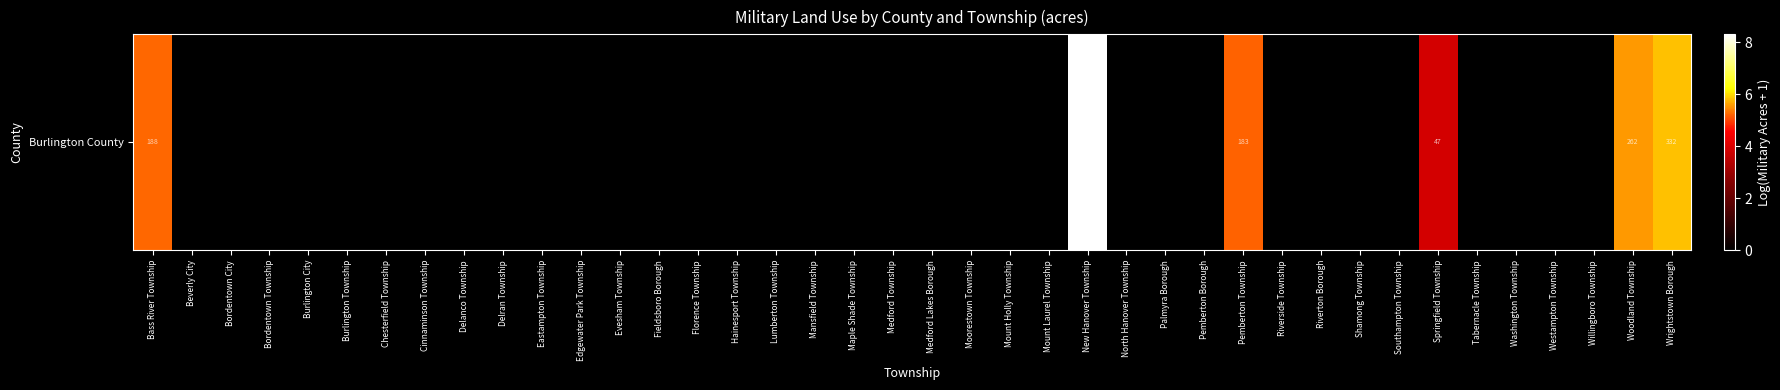

Reading right to left, transcribe all the data shown in this chart.

5.8	5.6	0.0	0.0	0.0	0.0	3.9	0.0	0.0	0.0	0.0	5.2	0.0	0.0	0.0	8.3	0.0	0.0	0.0	0.0	0.0	0.0	0.0	0.0	0.0	0.0	0.0	0.0	0.0	0.0	0.0	0.0	0.0	0.0	0.0	0.0	0.0	0.0	0.0	5.2